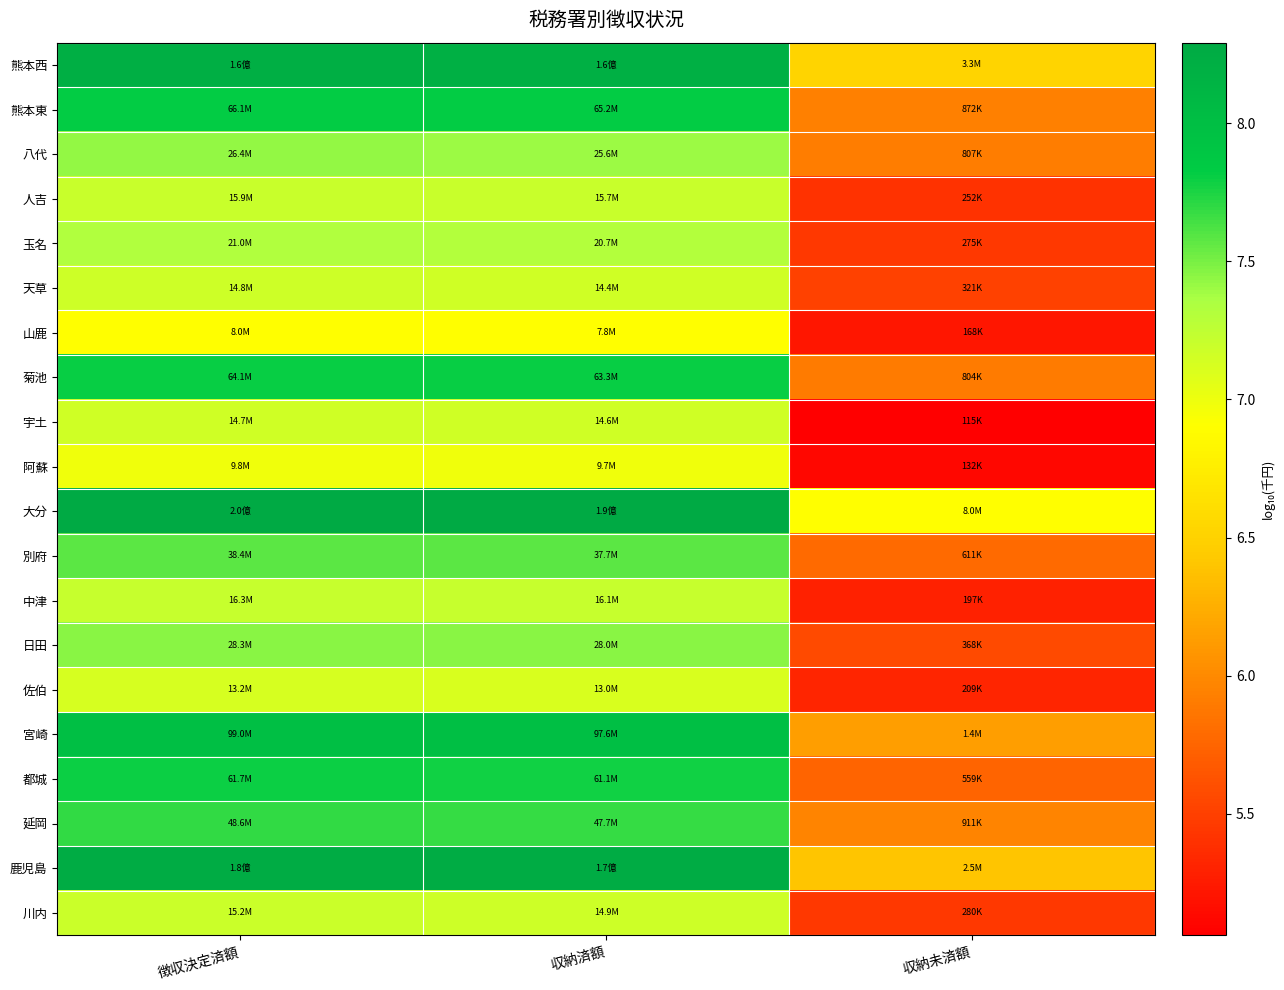

How many data points does each series have?

3